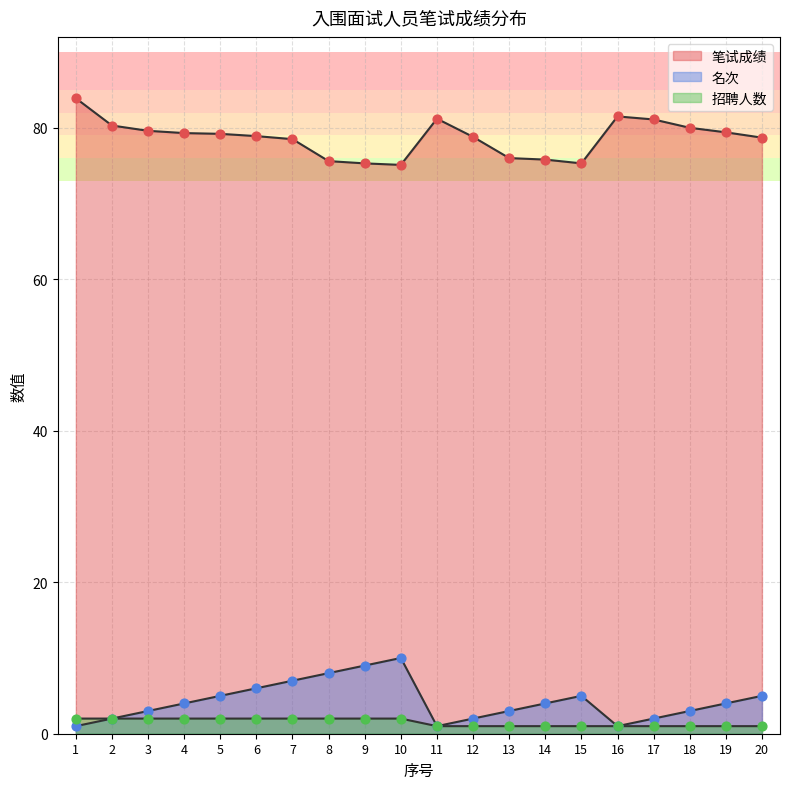

Which series reaches the maximum Y coordinate?

笔试成绩